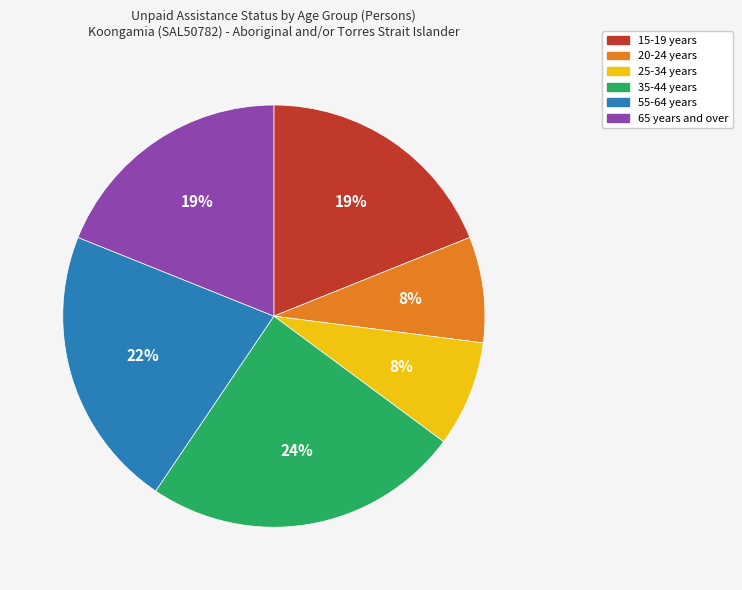

Approximately how many times larger is the value at 20-24 years compared to 65 years and over?

0.4